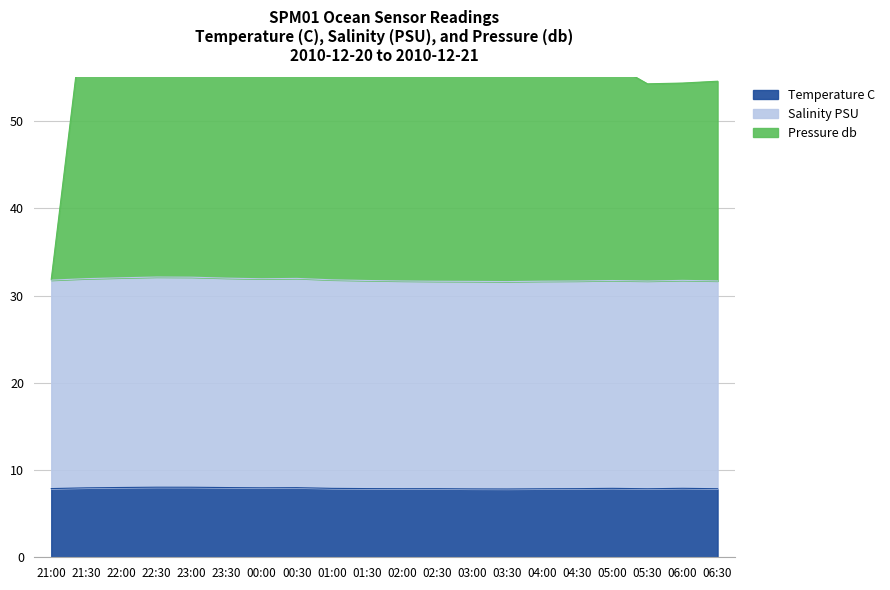

At how many categories does at least one series exceed 55?

16